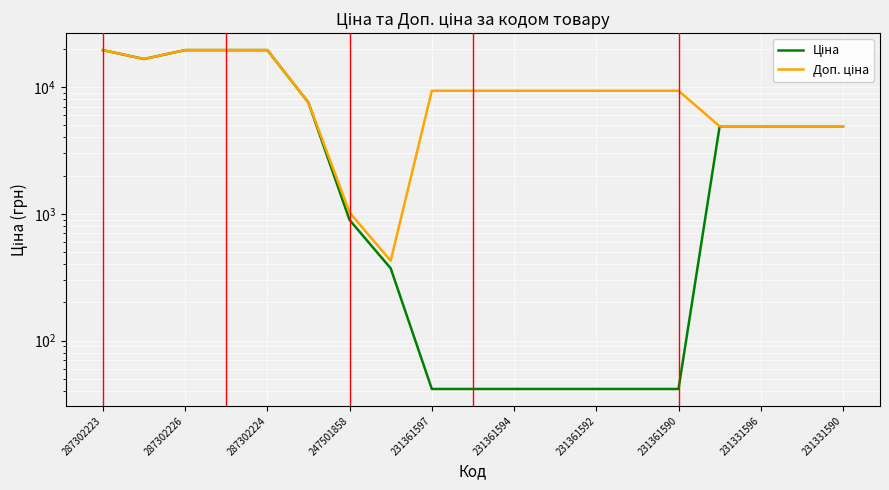

At 231361590, list the series in order from smallest to largest.

Ціна, Доп. ціна